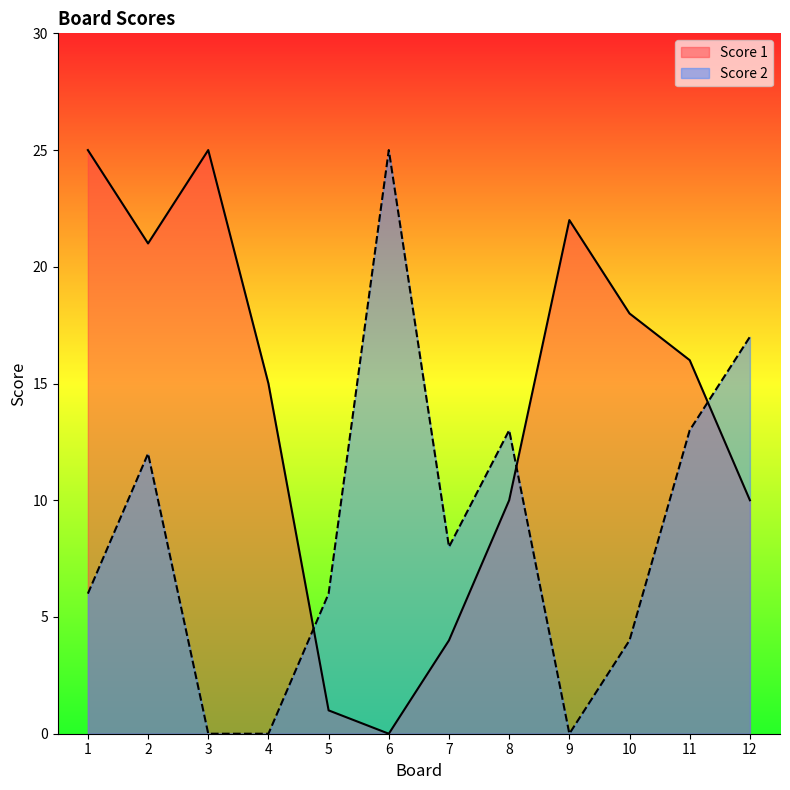

Does the chart display data point markers on the line(s)?

No